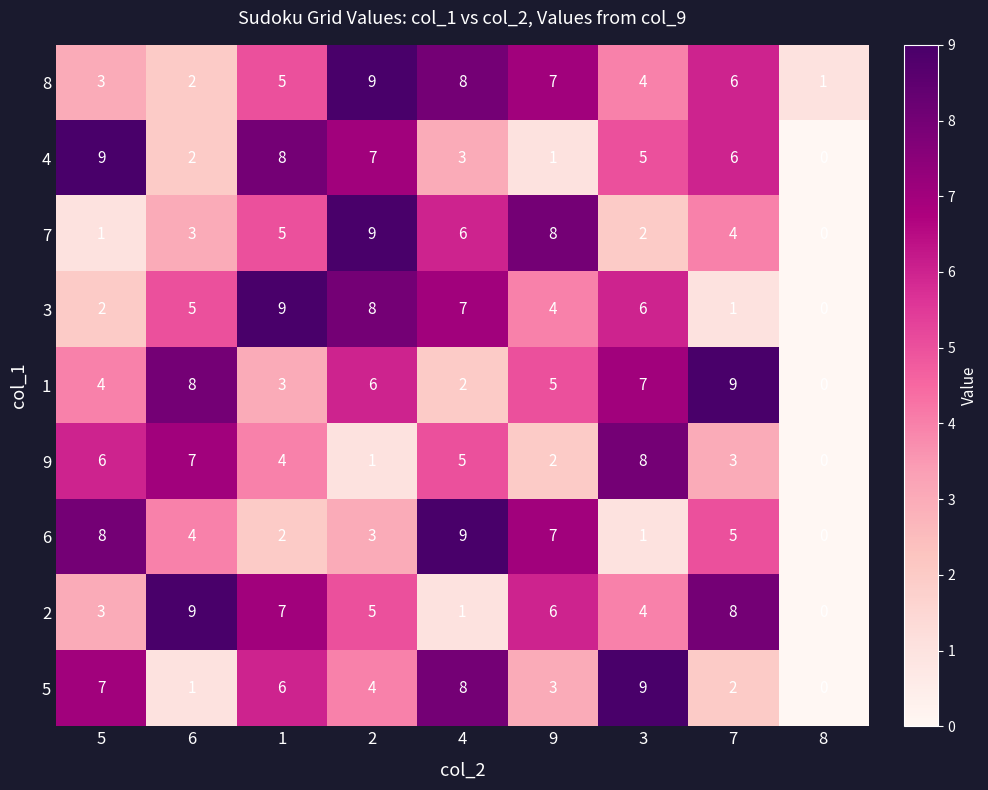

What is the total value across all series at 7?

44